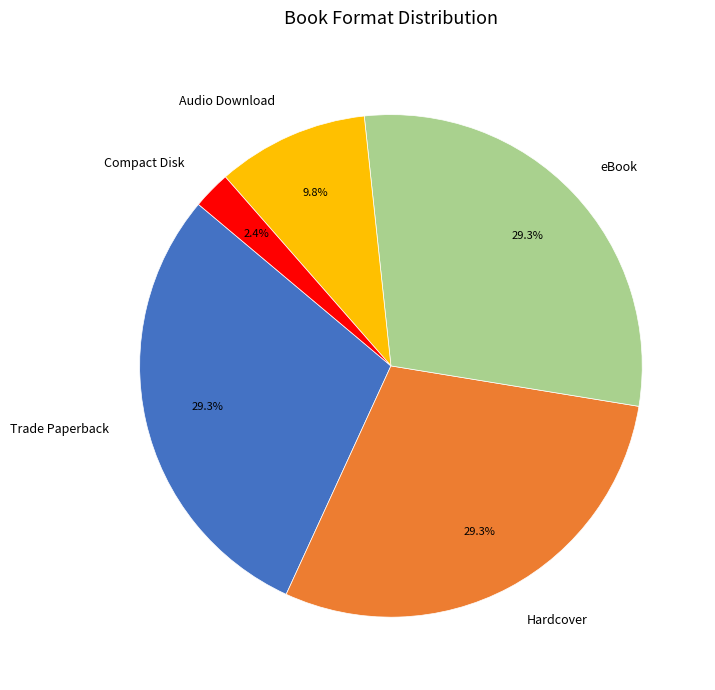

Count the number of slices in the pie.

5